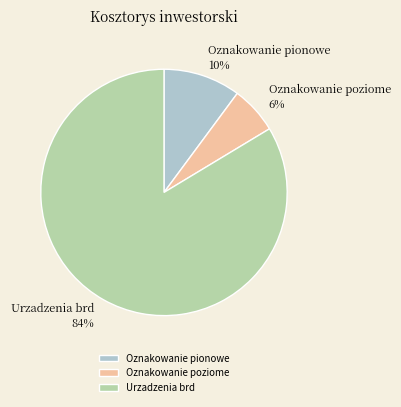

Combined, do Oznakowanie pionowe and Urzadzenia brd account for over 50%?

Yes